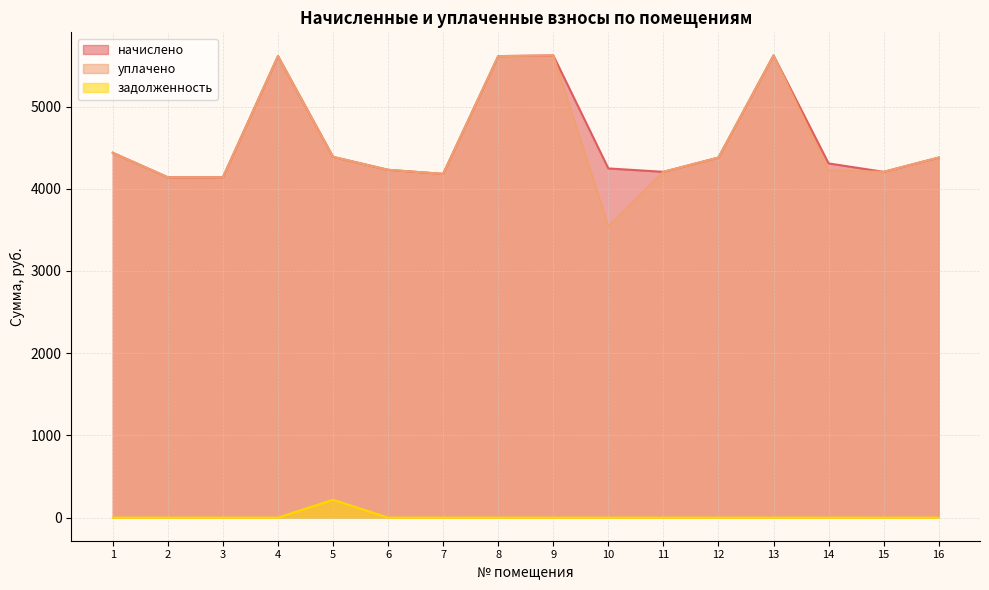

List the labels in order of задолженность value, largest first.

5, 1, 2, 3, 4, 6, 7, 8, 9, 10, 11, 12, 13, 14, 15, 16